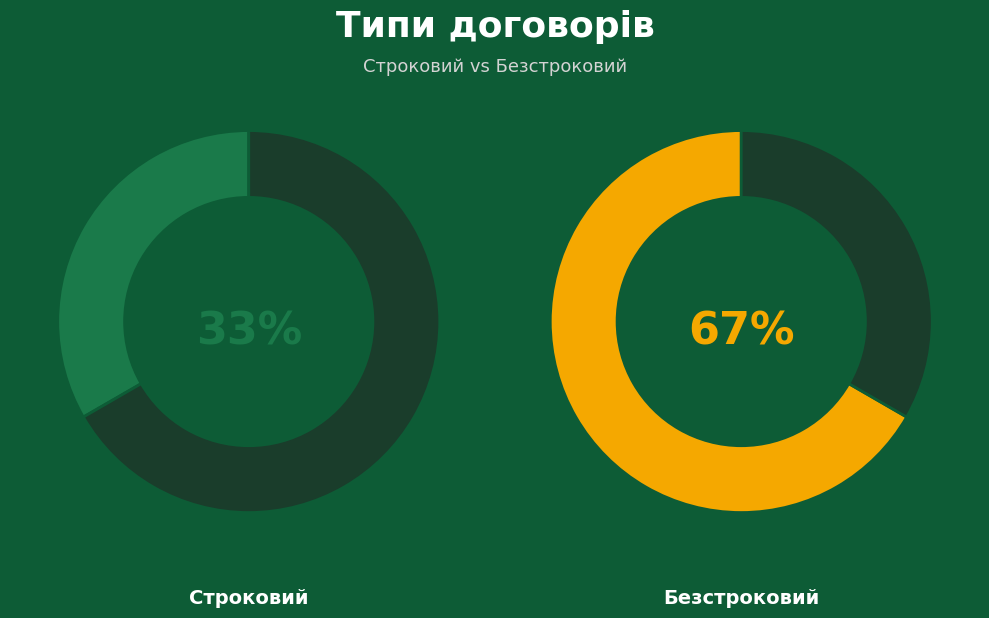

To the nearest percent, what is the average slice percentage?

50%